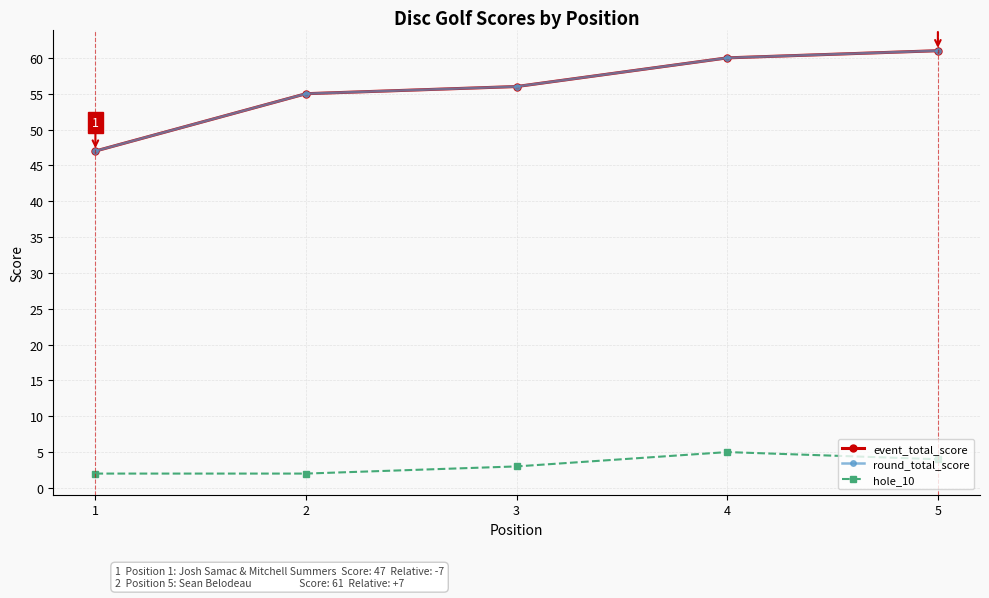

At which category does the chart reach its minimum across all series?

1